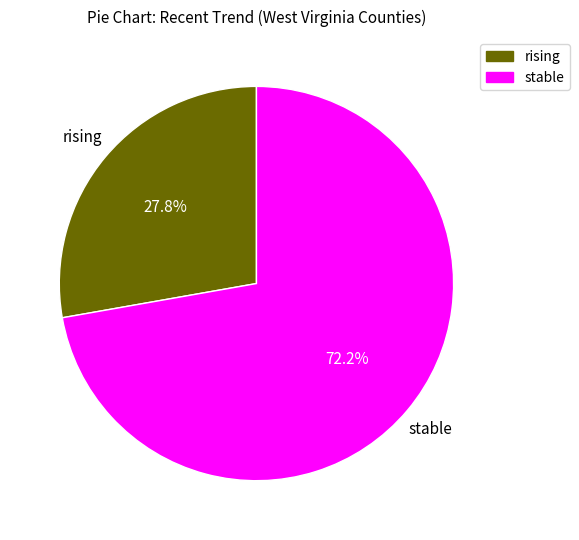

Which slice is the largest?

stable